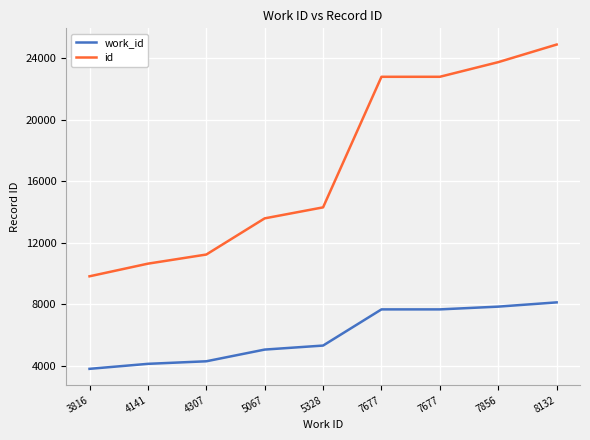

Is it true that work_id equals 3816 at 3816?

True